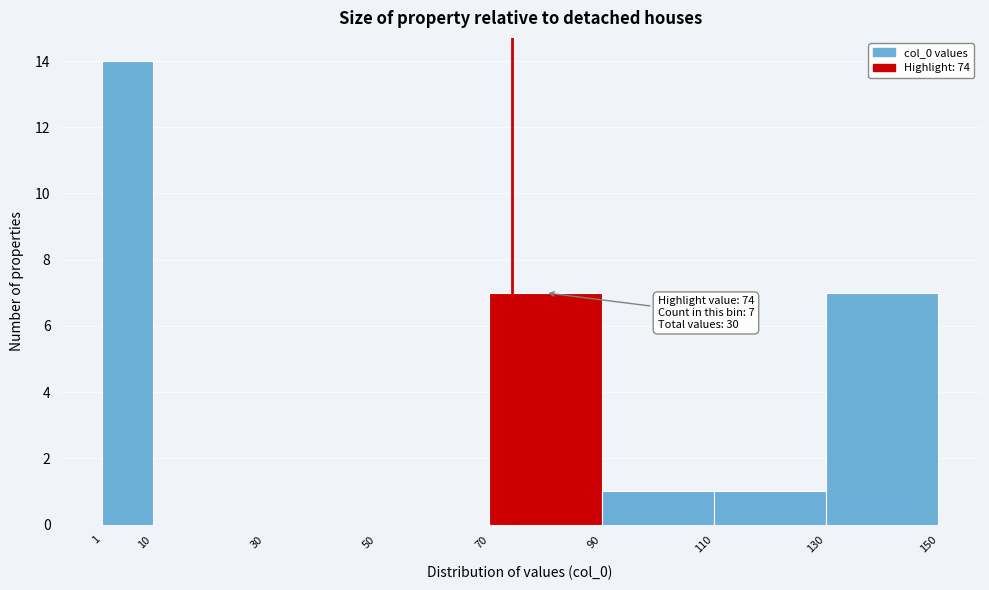

Which range on the x-axis has the tallest bar?

1 to 10